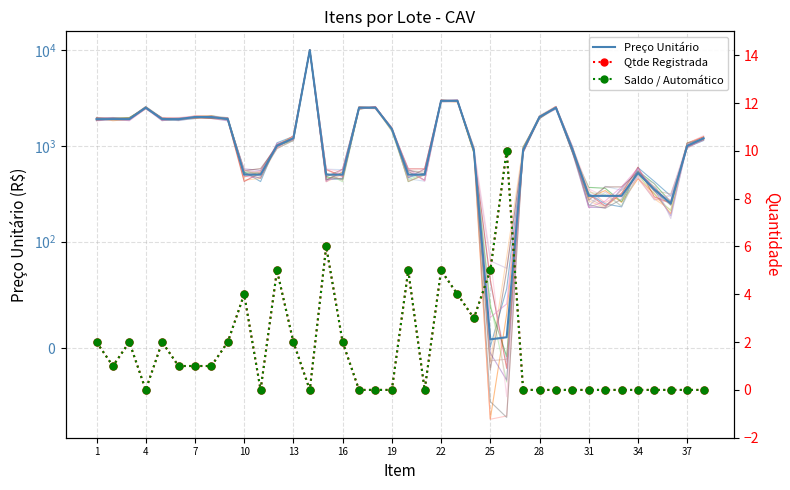

What is the sum of the Qtde Registrada values at 23 and 20?

3